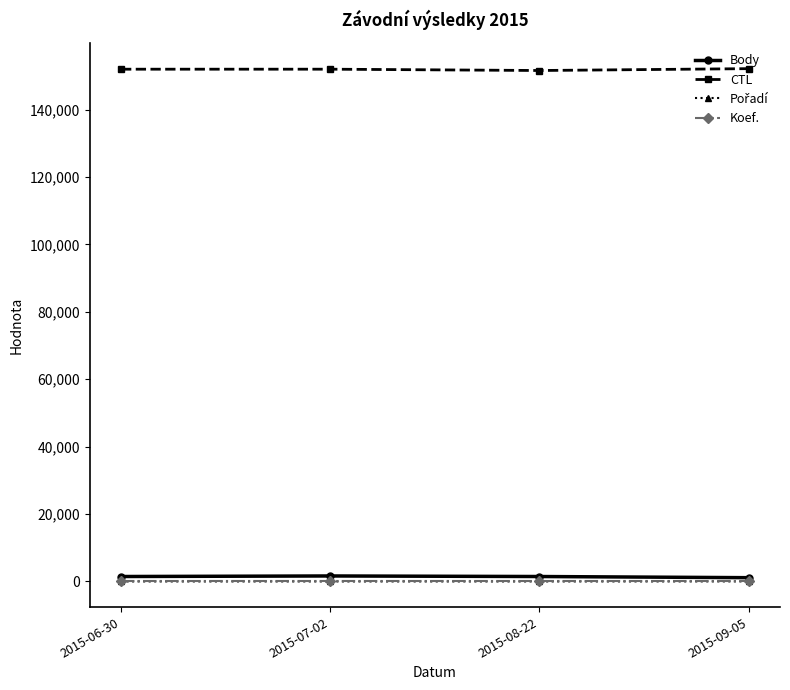

True or false: Body and CTL cross at least once.

False